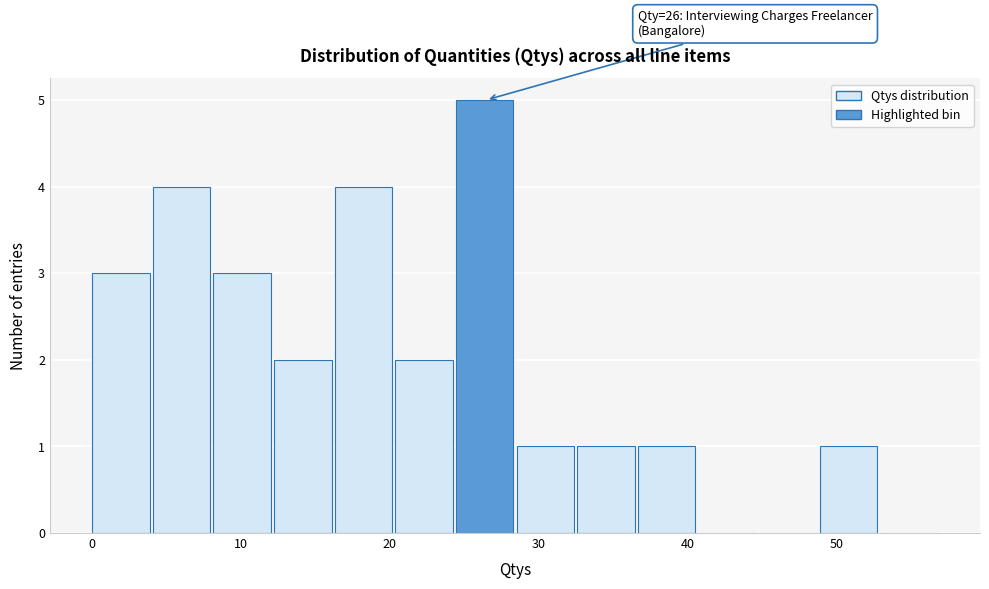

Which range on the x-axis has the tallest bar?

24 to 29